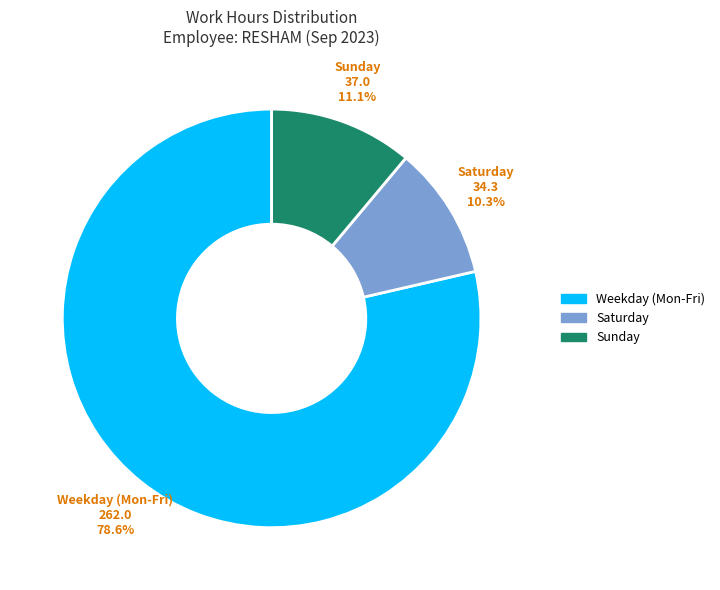

Is there a majority slice in this chart?

Yes